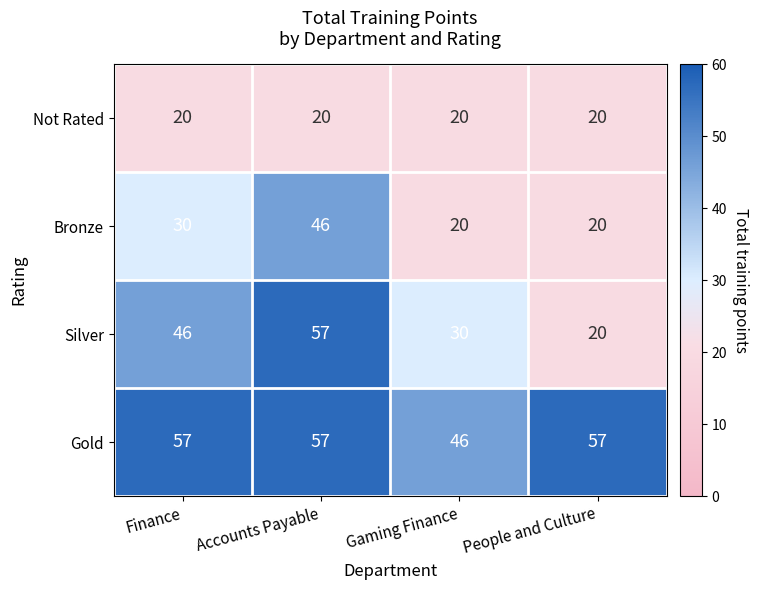

Reading left to right, what are all the values shown in this chart?

Not Rated: 20	20	20	20
Bronze: 30	46	20	20
Silver: 46	57	30	20
Gold: 57	57	46	57